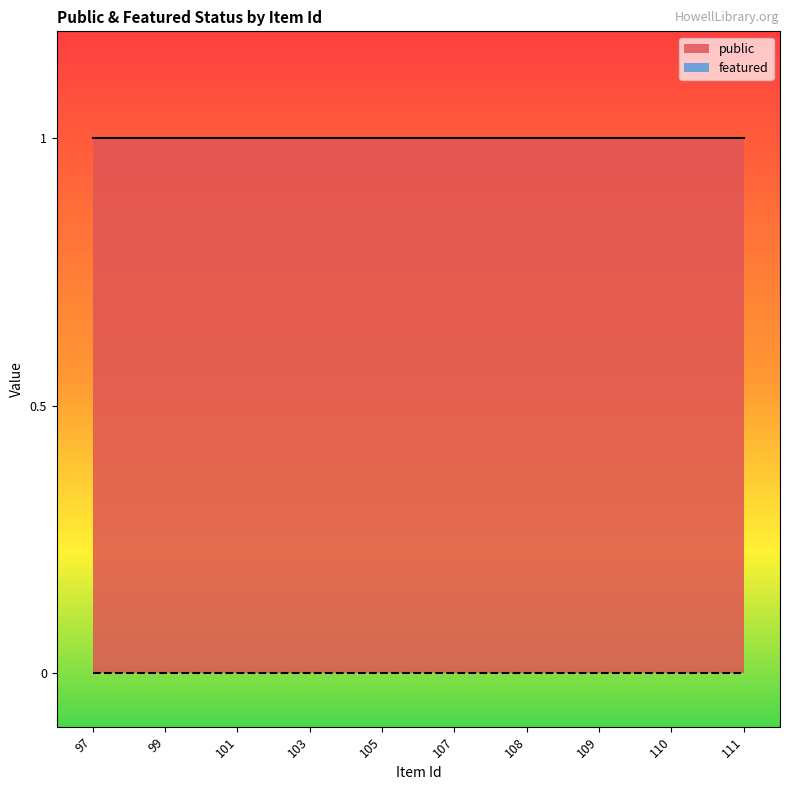

The value of public at 110 is 2. True or false?

False